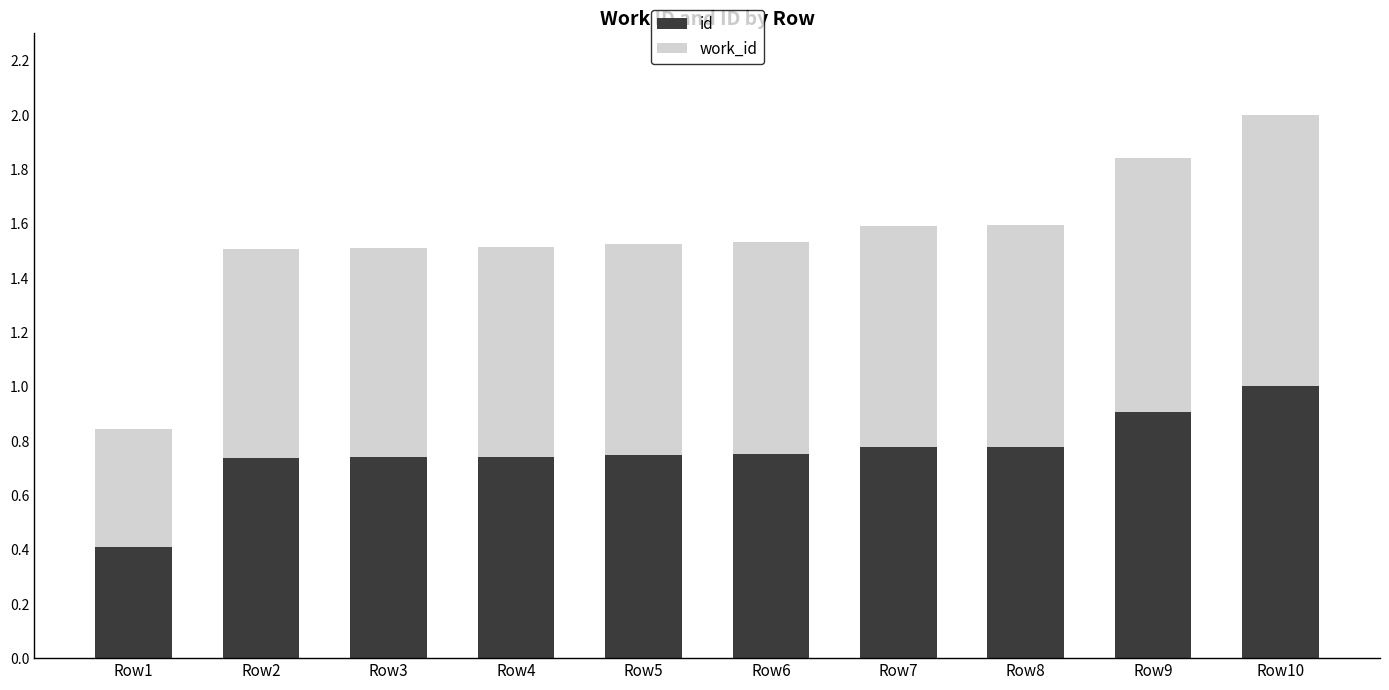

At which label does id reach its minimum?

Row1